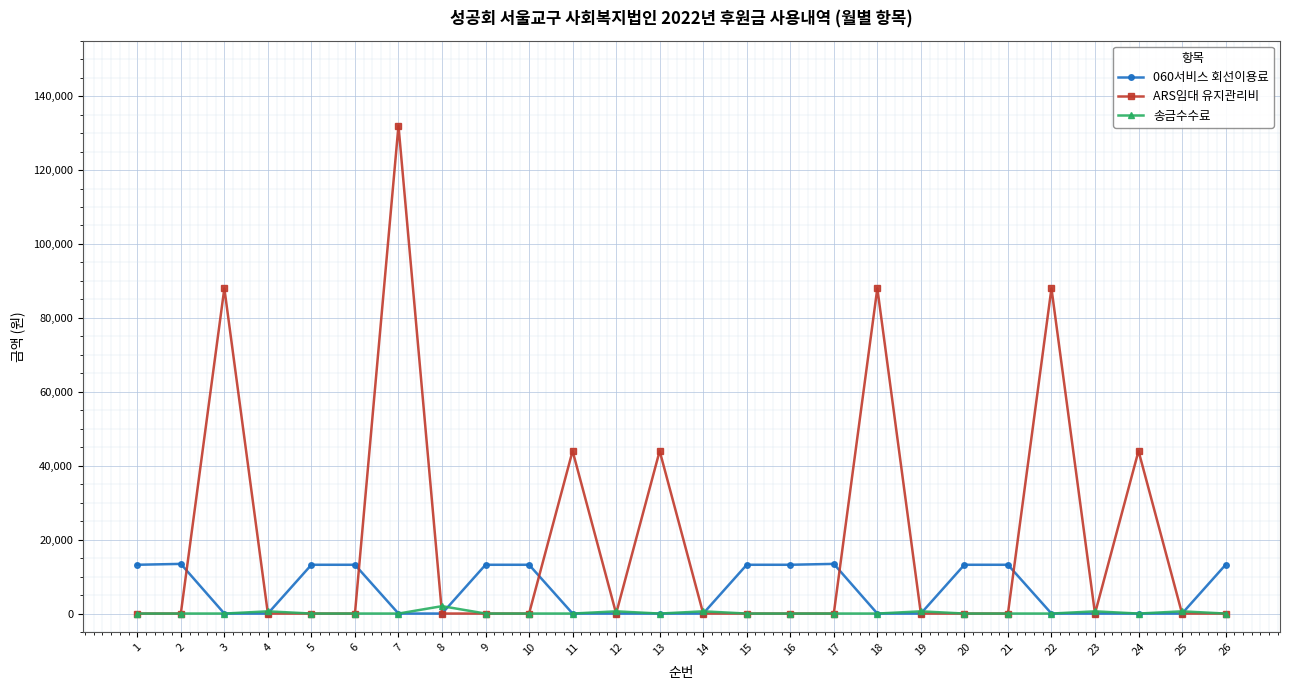

How many categories are shown in the chart?

26